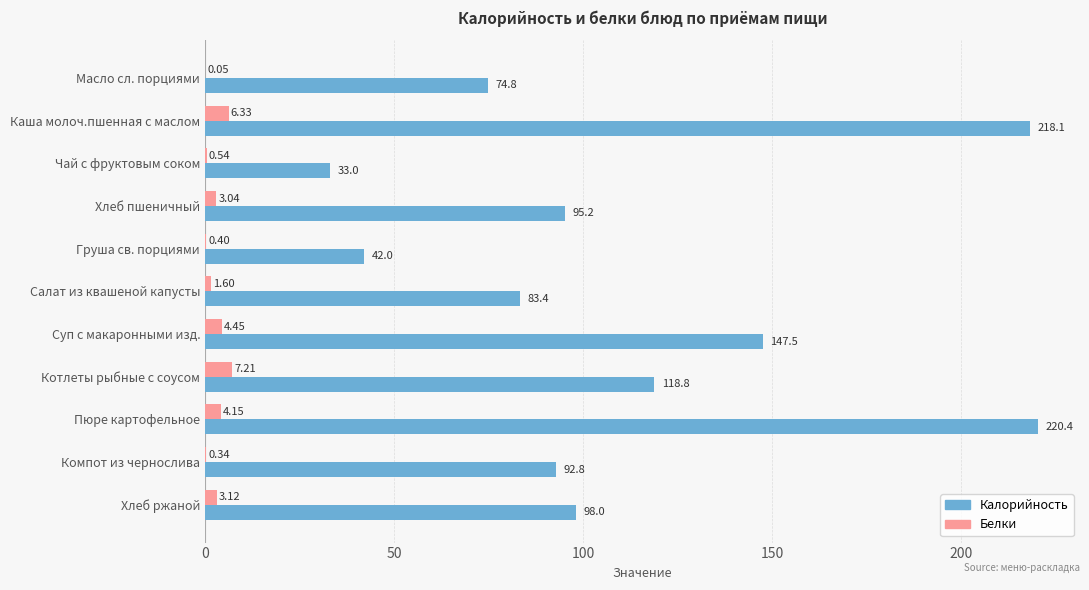

At which category is the sum across all series the highest?

Пюре картофельное